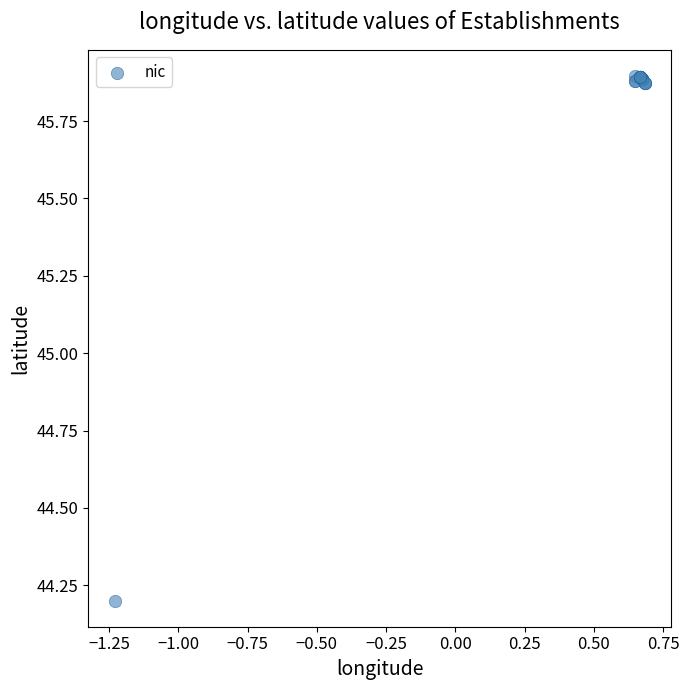

What Y value in the scatter plot is closest to 45?

44.2